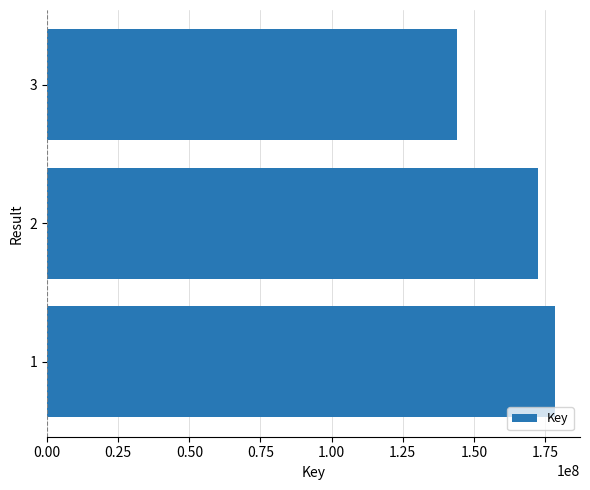

What is the difference between the maximum and second lowest values?

5852057